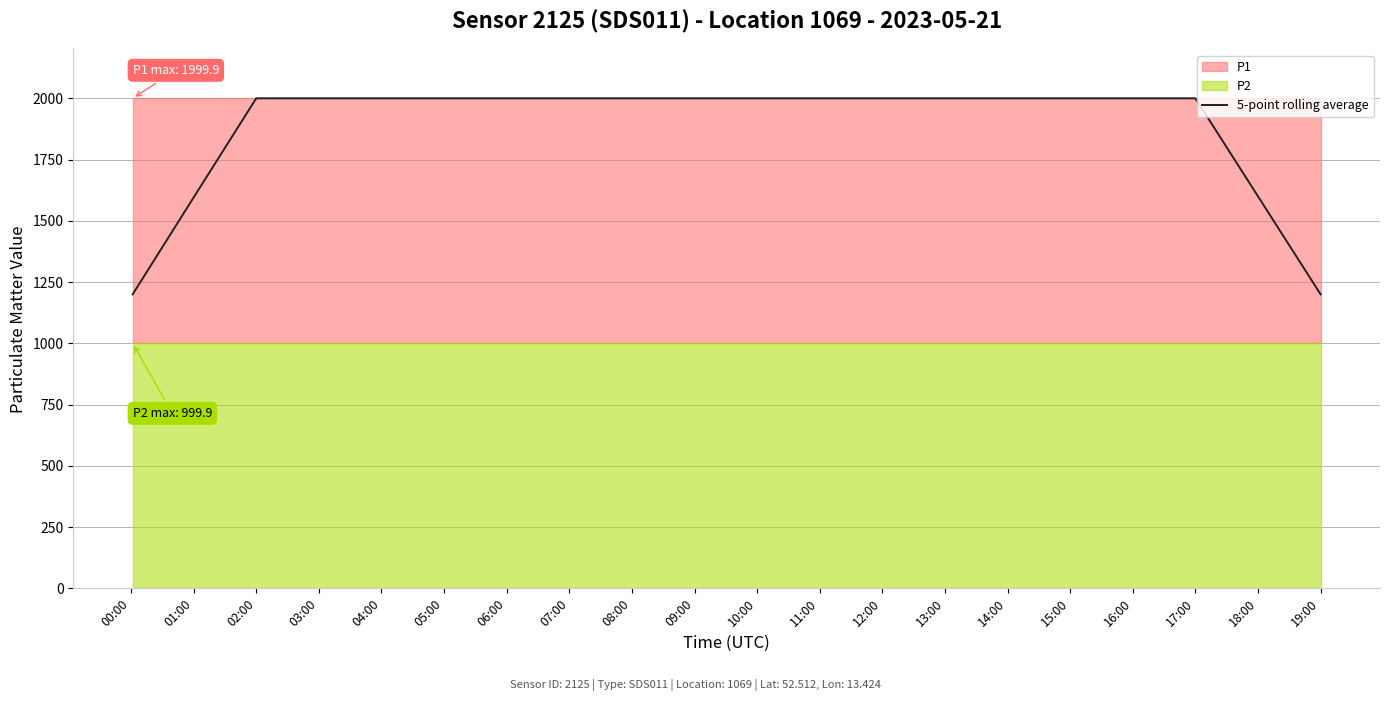

True or false: the data shows 3011.3 at 14:00.

False